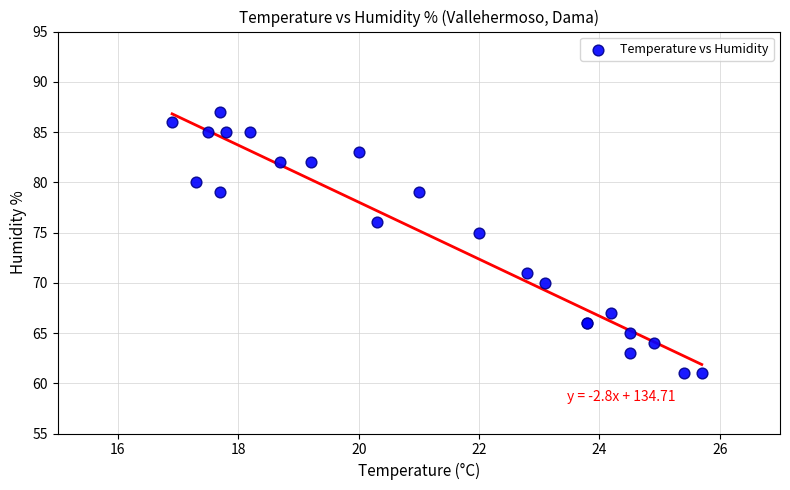

What Y value in the scatter plot is closest to 74?

75